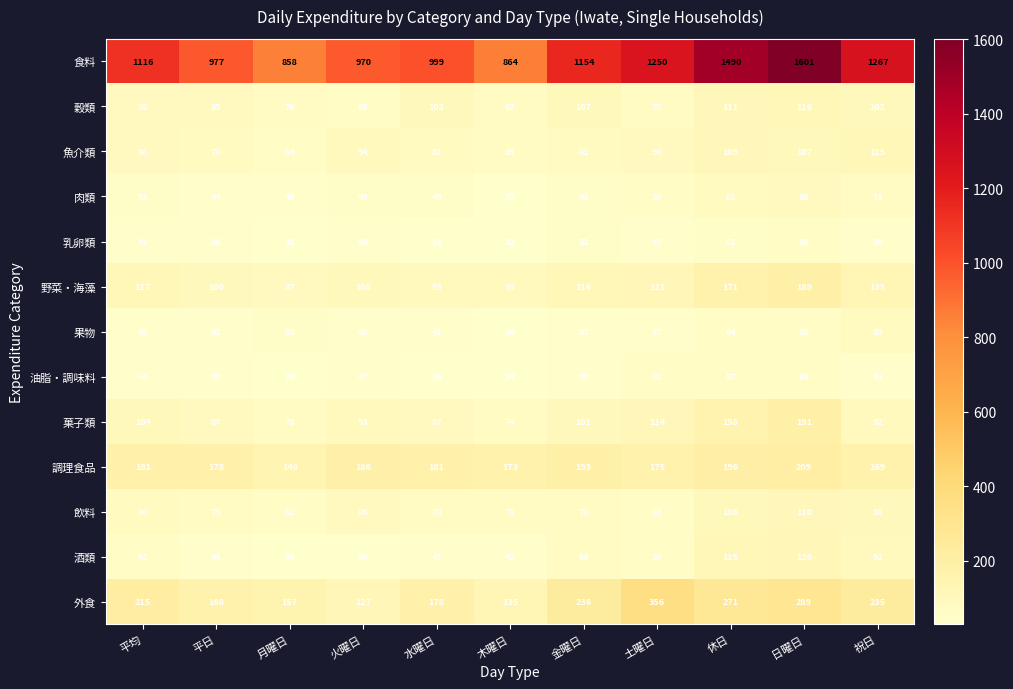

At how many categories does at least one series exceed 1322?

2